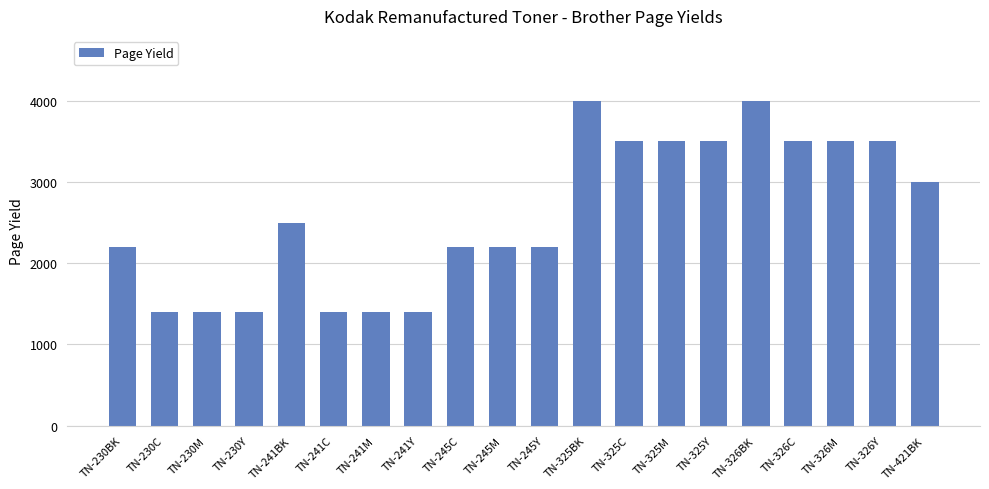

Are the bars grouped side by side (vs. stacked)?

No